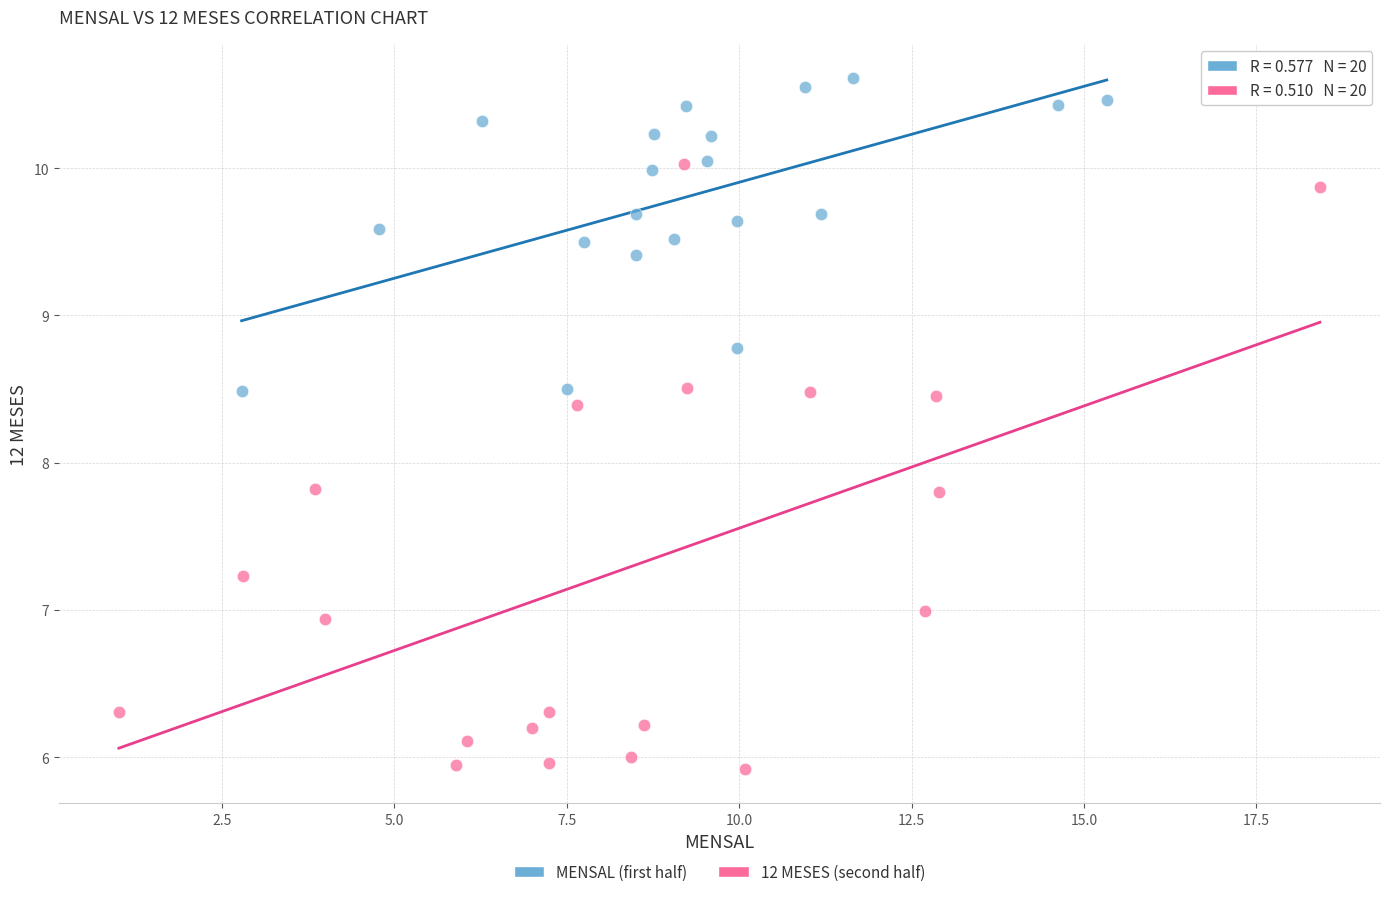

What are all the series names shown in the legend?

MENSAL (first half), 12 MESES (second half)